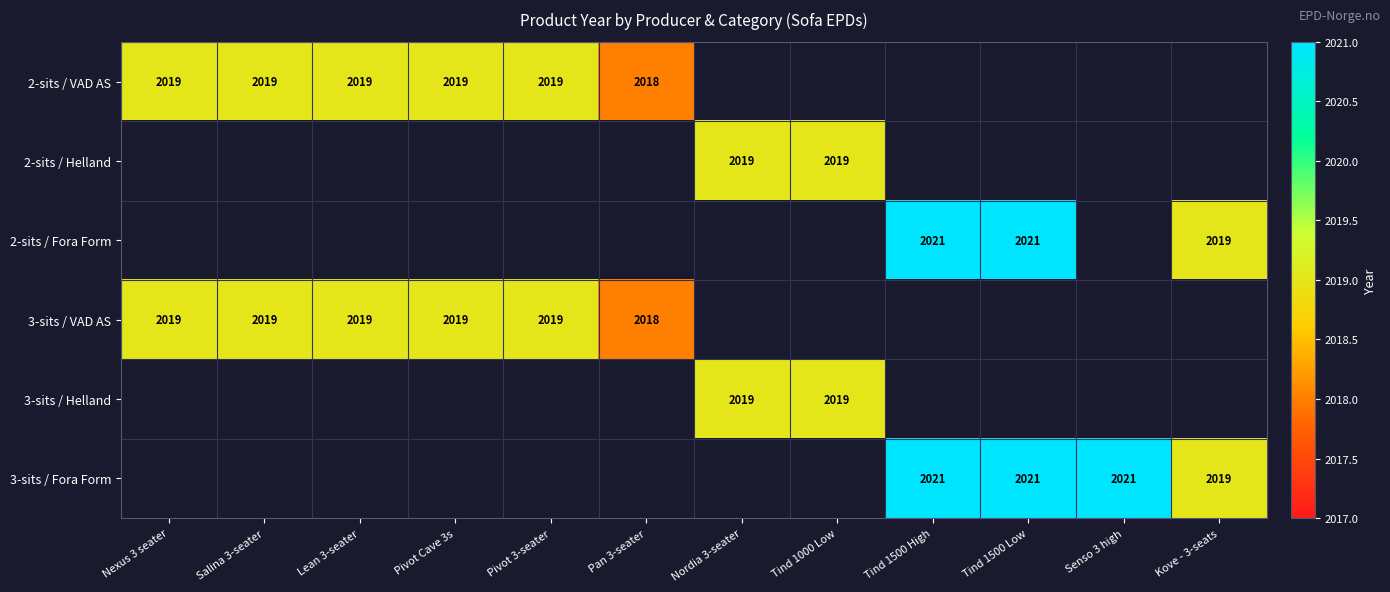

What is the sum of the 3-sits / VAD AS values at Pivot 3-seater and Nexus 3 seater?

4038